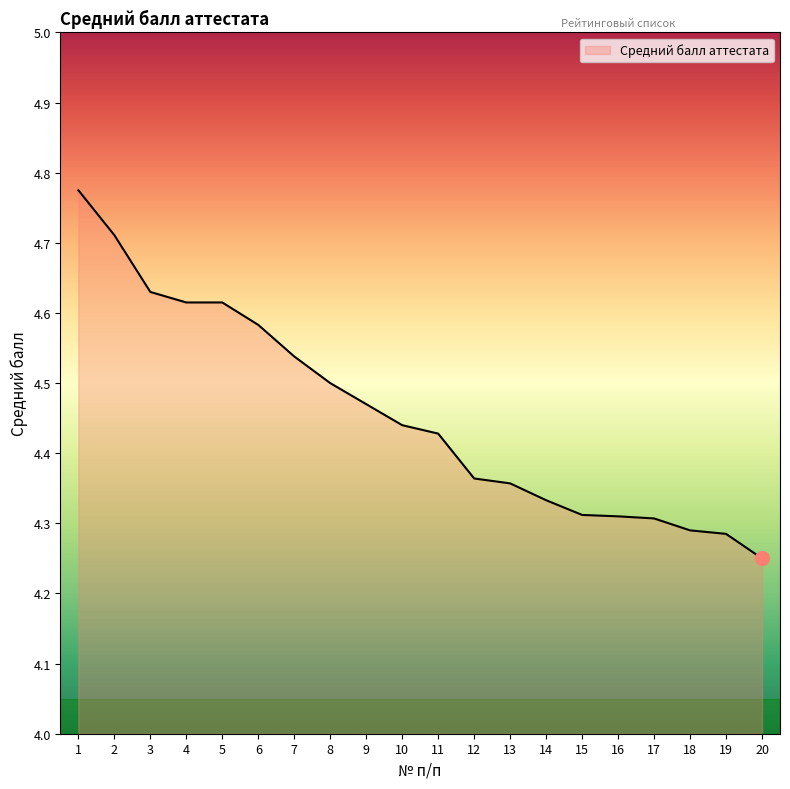

Is it true that the value at 16 is 4.3?

True